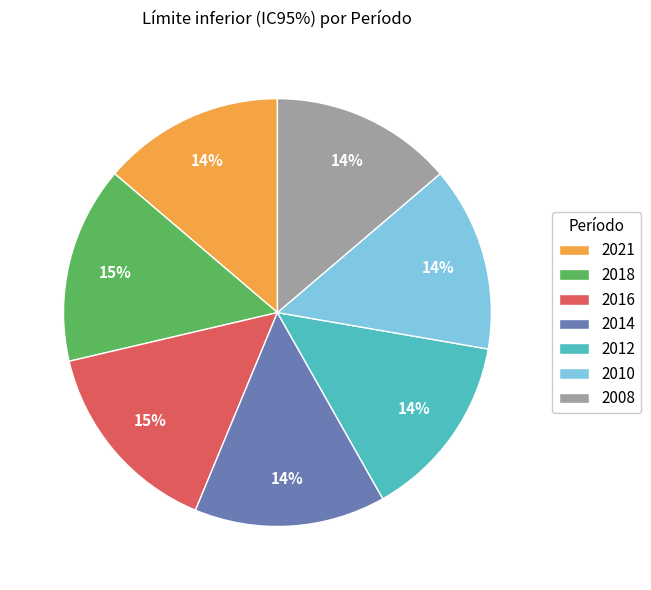

Is it true that 2012 is 14% of the pie?

True